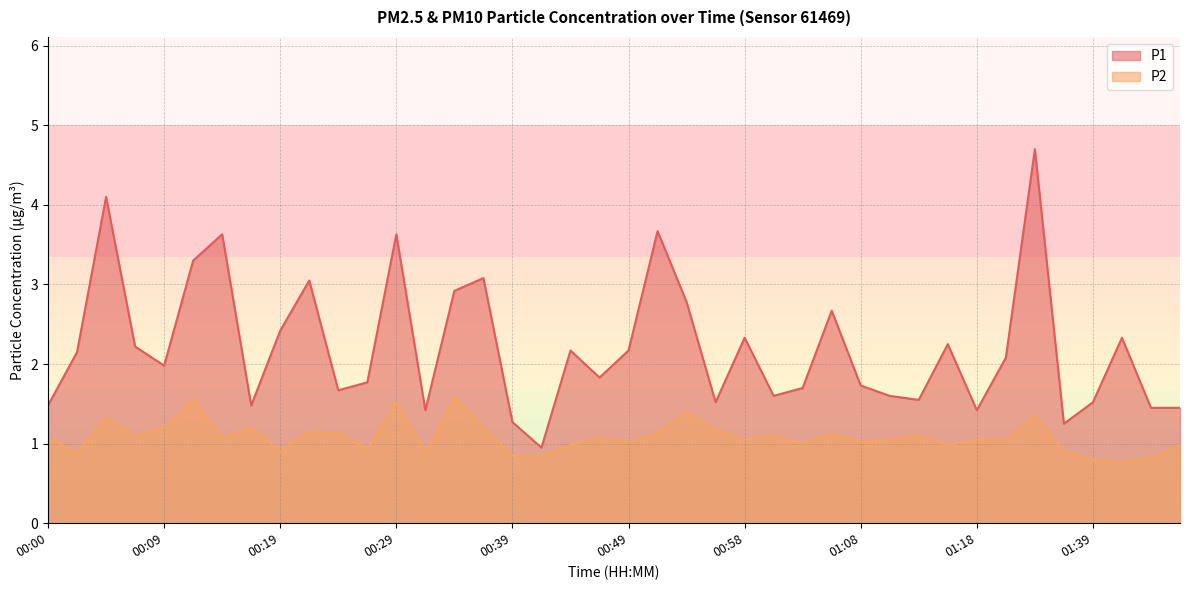

Which series has the largest range (max minus min)?

P1